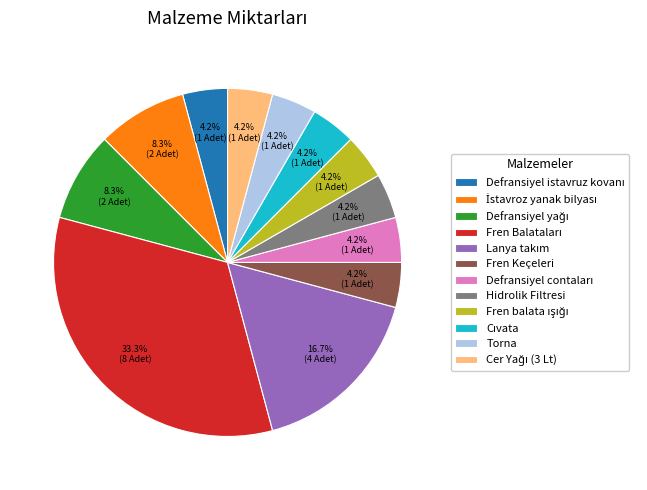

Is there a majority slice in this chart?

No